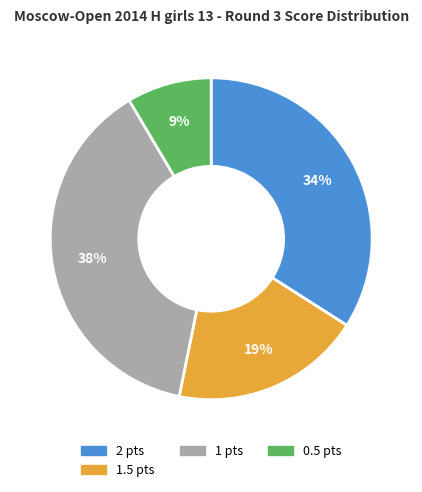

Which slice is the largest?

1 pts